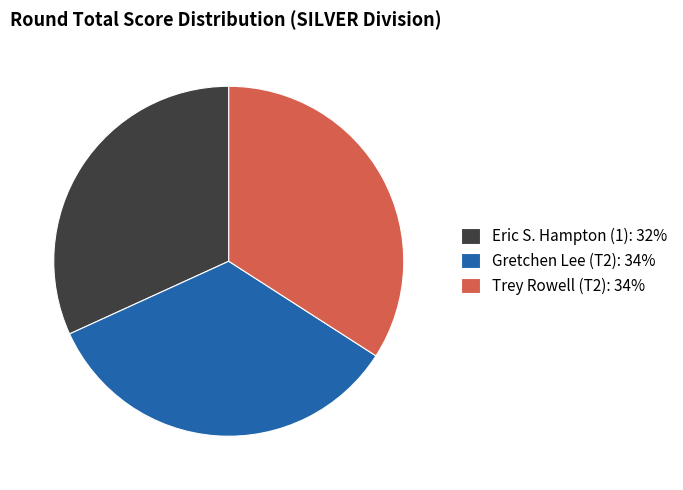

The Gretchen Lee (T2): 34% slice represents 46% of the pie. True or false?

False